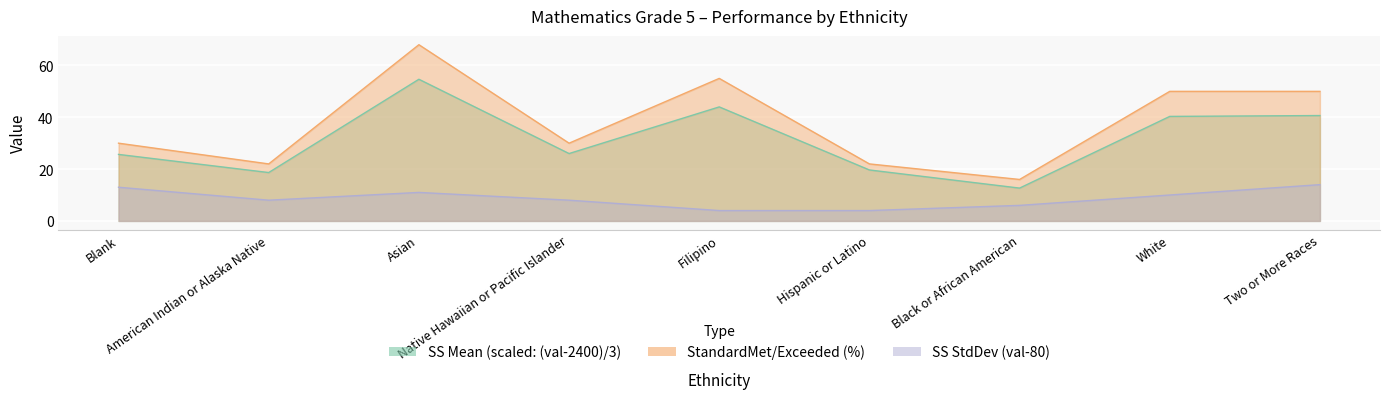

What is the minimum value for SS Mean?

12.7